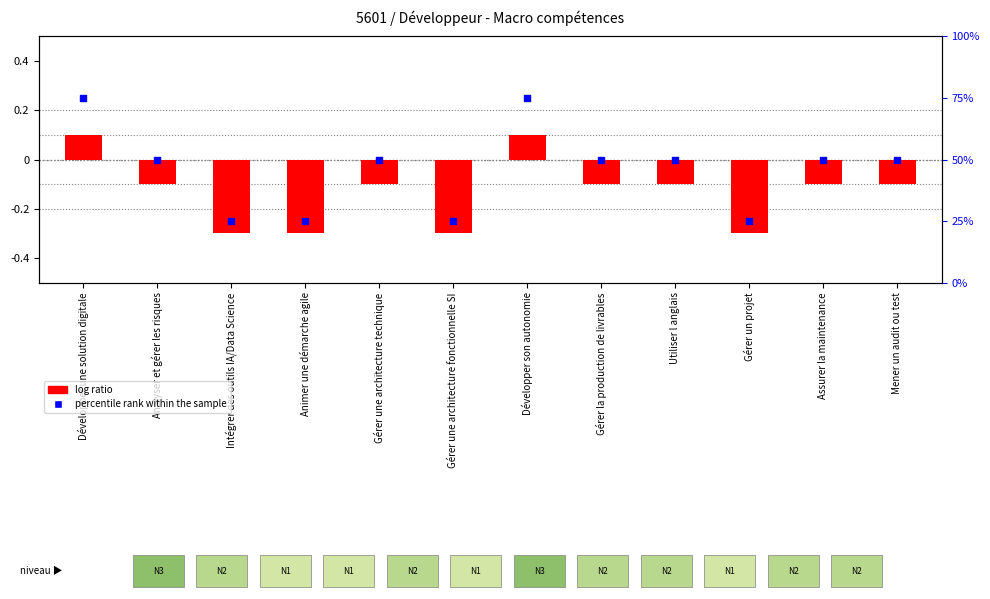

Which series has the widest spread of Y values?

percentile rank within the sample